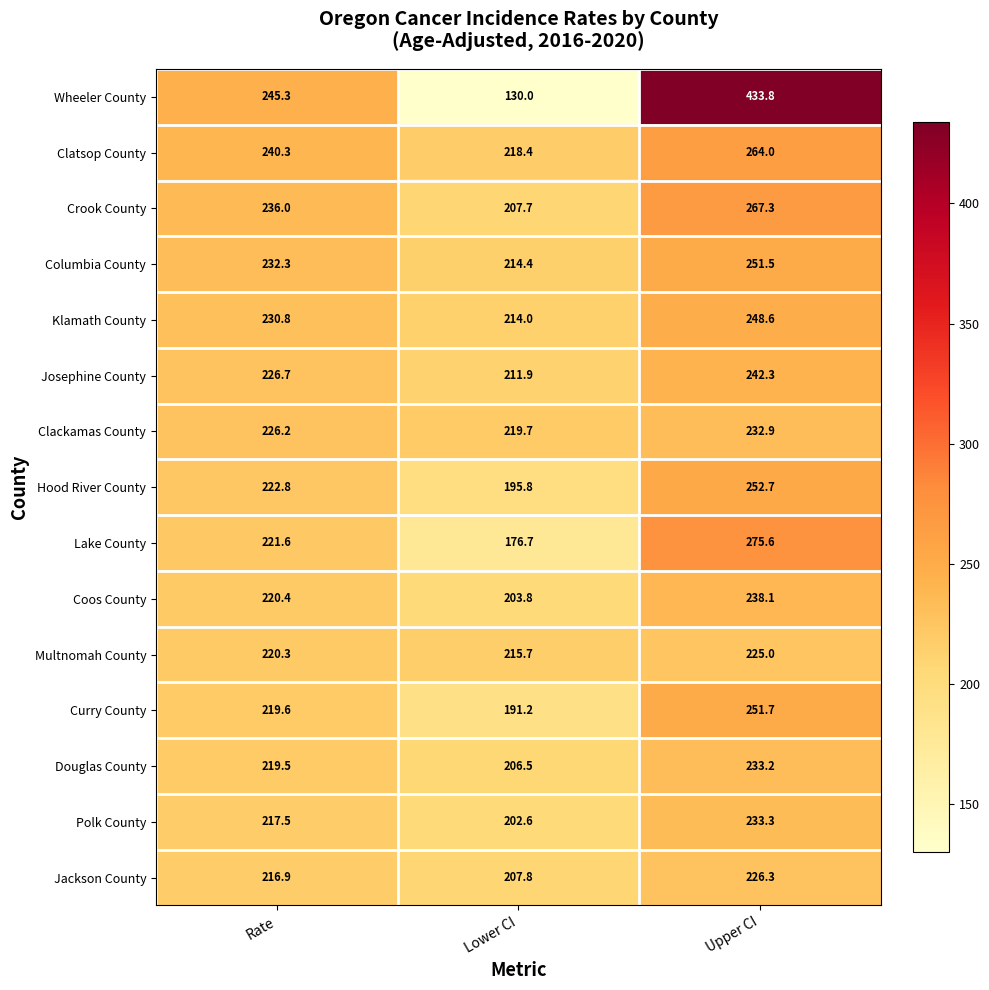

At which category is the sum across all series the highest?

Upper CI